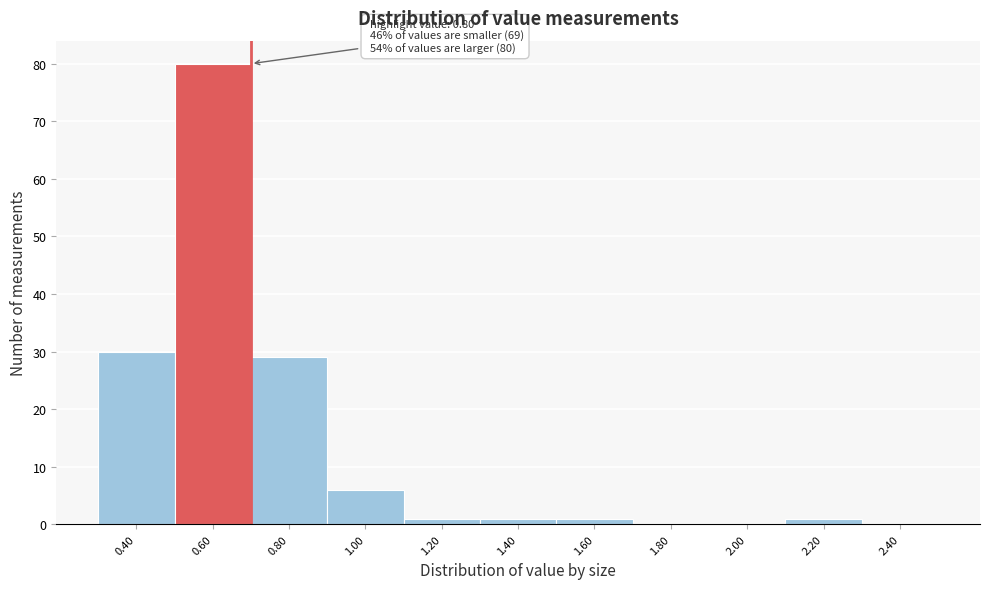

Reading left to right, list all the values displayed in this chart.

0.40=30	0.60=80	0.80=29	1.00=6	1.20=1	1.40=1	1.60=1	1.80=0	2.00=0	2.20=1	2.40=0